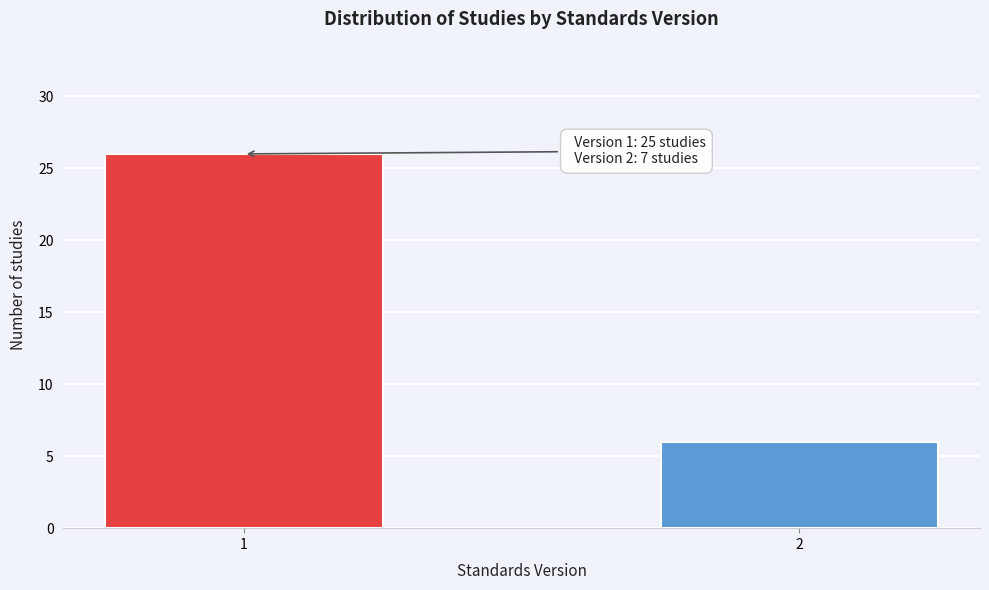

Reading left to right, what are all the values shown in this chart?

26	6